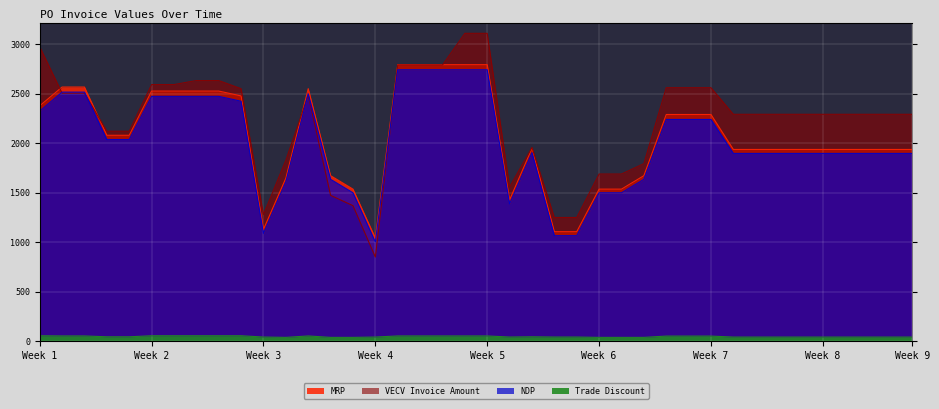

Reading left to right, transcribe all the data shown in this chart.

MRP: 2375781	2565625	2565625	2078238	2078238	2525000	2525000	2525000	2525000	2475781	1127968	1645313	2549142	1670313	1534375	1041250	2791406	2791406	2791406	2791406	2791406	1426001	1946184	1104531	1104531	1534375	1534375	1670313	2288281	2288281	2288281	1935156	1935156	1935156	1935156	1935156	1935156	1935156	1935156	1935156
NDP: 2322281	2514275	2514275	2035388	2035388	2471500	2471500	2471500	2471500	2422281	1087618	1608463	2497792	1633463	1497525	1000900	2740056	2740056	2740056	2740056	2740056	1385651	1903334	1064181	1064181	1497525	1497525	1633463	2238281	2238281	2238281	1895156	1895156	1895156	1895156	1895156	1895156	1895156	1895156	1895156
VECV Invoice Amount: 2972520	2503506	2503506	2119119	2119119	2590627	2590627	2631040	2631040	2548840	1277503	1826815	2482732	1471526	1366996	848208	2788067	2788067	2788067	3108067	3108067	1556079	1955207	1247964	1247964	1686996	1686996	1791526	2558843	2558843	2558843	2290120	2290120	2290120	2290120	2290120	2290120	2290120	2290120	2290120
Trade Discount: 53500	51350	51350	42850	42850	53500	53500	53500	53500	53500	40350	36850	51350	36850	36850	40350	51350	51350	51350	51350	51350	40350	42850	40350	40350	36850	36850	36850	50000	50000	50000	40000	40000	40000	40000	40000	40000	40000	40000	40000